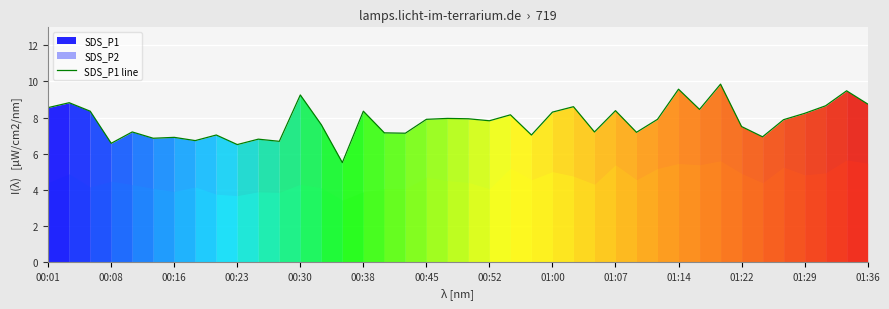

What position from the left is 14?

15